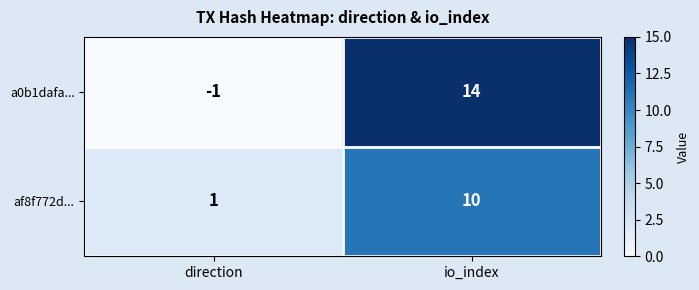

The value of af8f772d... at direction is 2. True or false?

False